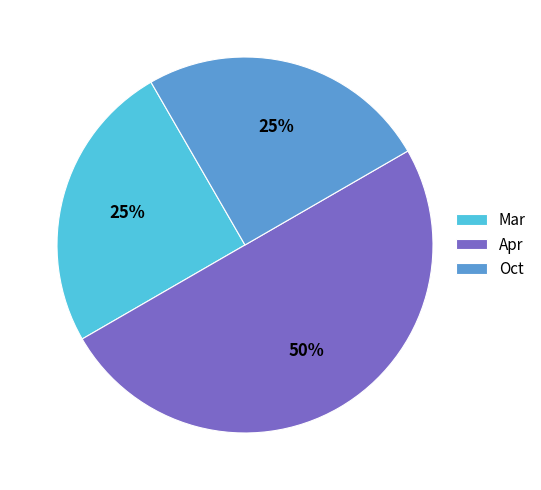

Is it true that Mar is 13% of the pie?

False